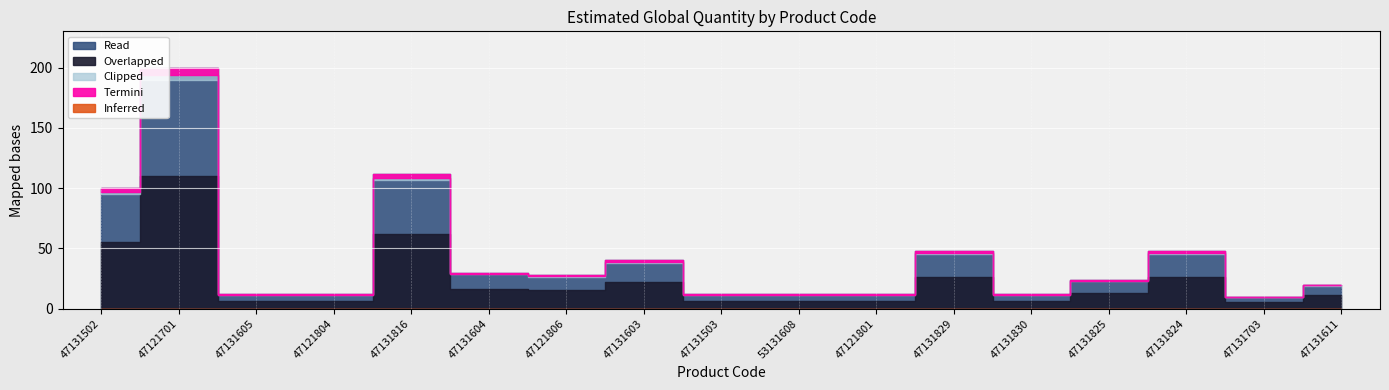

List the labels in order of value, smallest first.

47131703, 47131605, 47121804, 47131503, 53131608, 47121801, 47131830, 47131611, 47131825, 47121806, 47131604, 47131603, 47131829, 47131824, 47131502, 47131816, 47121701